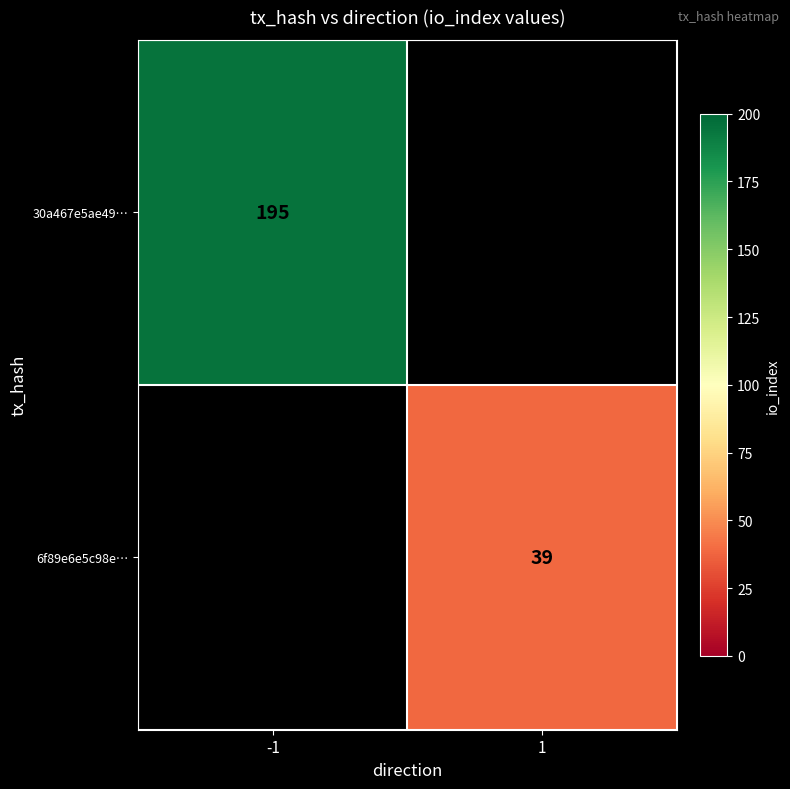

What is the smallest value displayed?

39.0